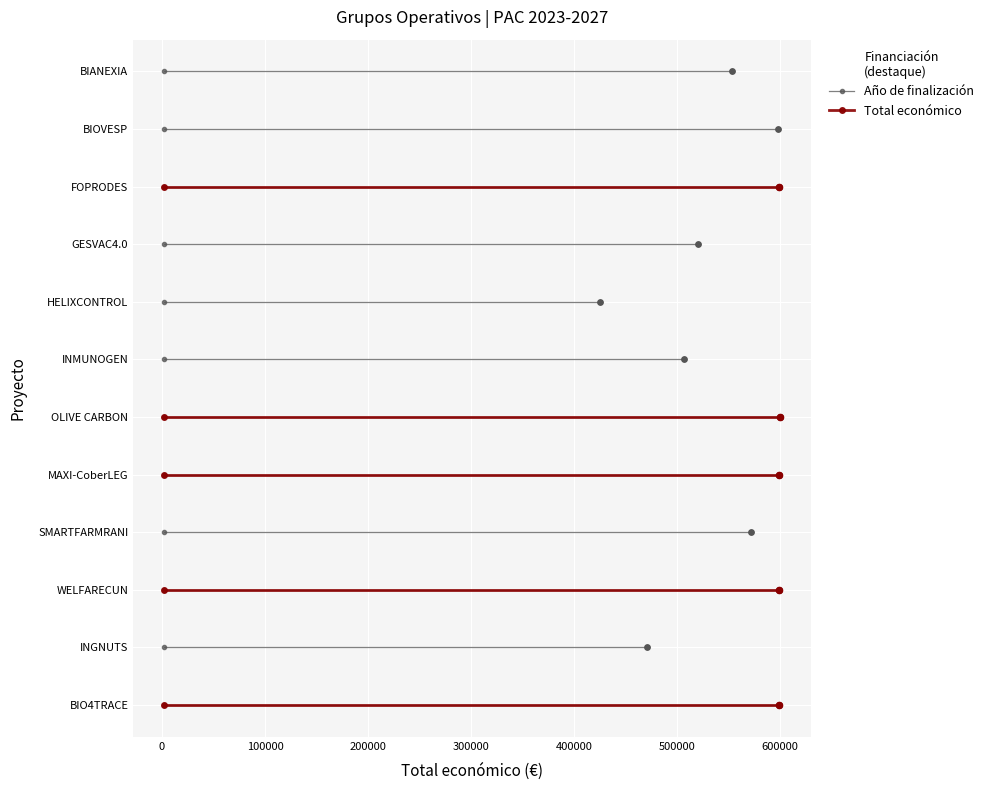

Which series reaches the minimum Y coordinate?

Año de finalización